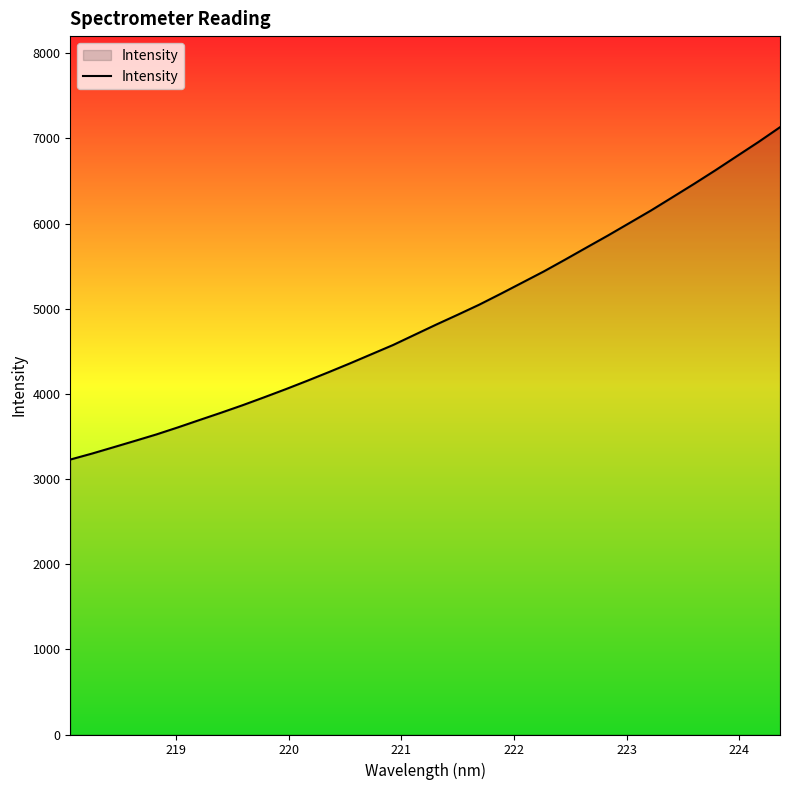

What is the greatest value displayed?

7130.8